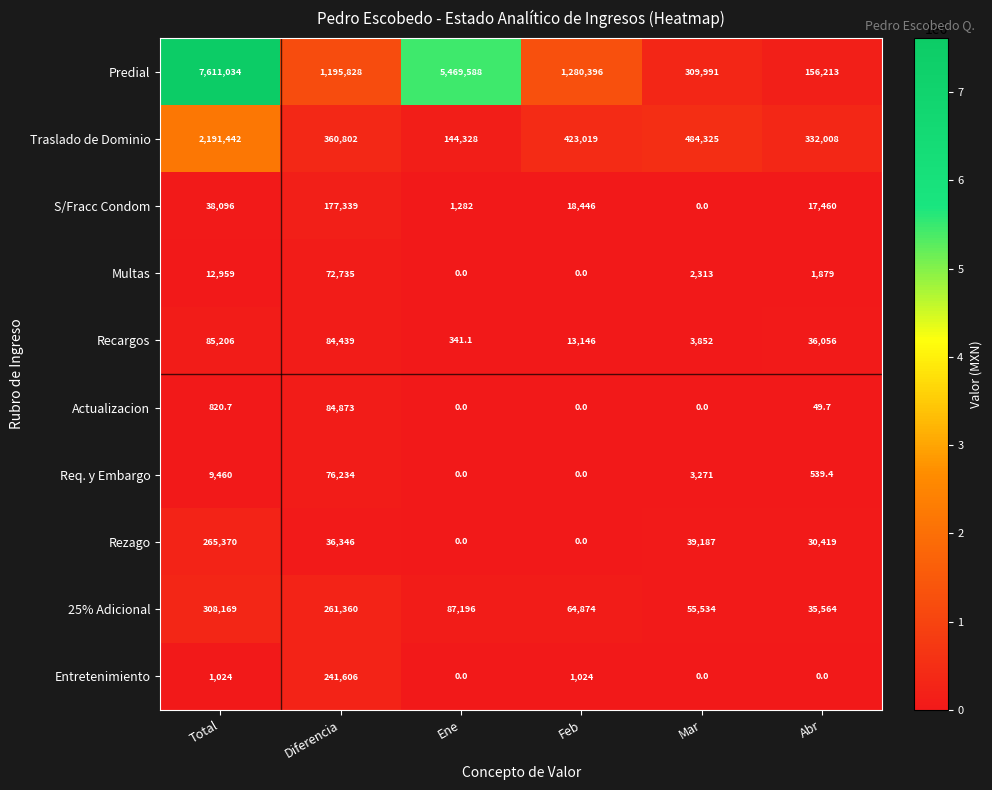

Rank the series at Total from lowest to highest value.

Actualizacion, Entretenimiento, Req. y Embargo, Multas, S/Fracc Condom, Recargos, Rezago, 25% Adicional, Traslado de Dominio, Predial